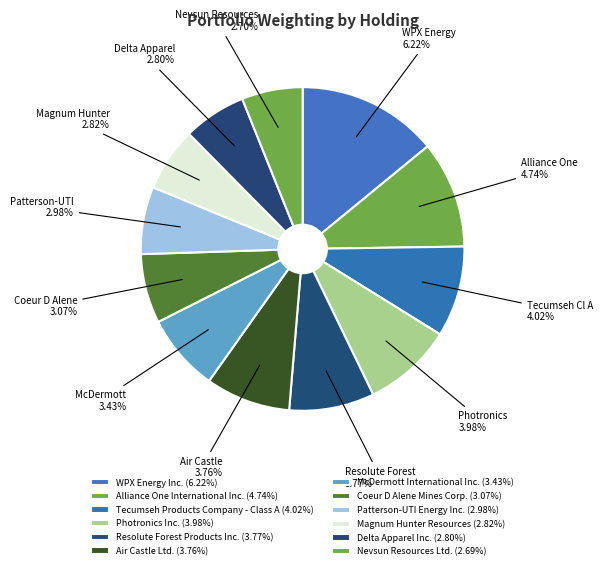

Does Coeur D Alene Mines Corp. account for over 50% of the chart?

No